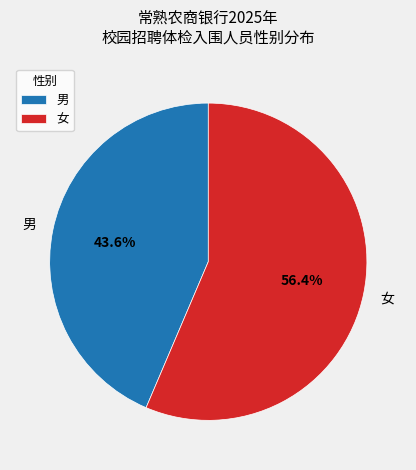

To the nearest percent, what percentage of the pie is 男?

44%